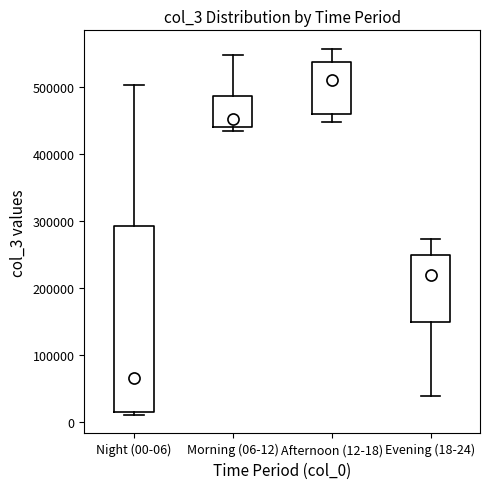

Where is the lower edge of the box for Evening (18-24) on the y-axis? The values are not printed on the chart, so give them approximately, as read against the axis.

150000